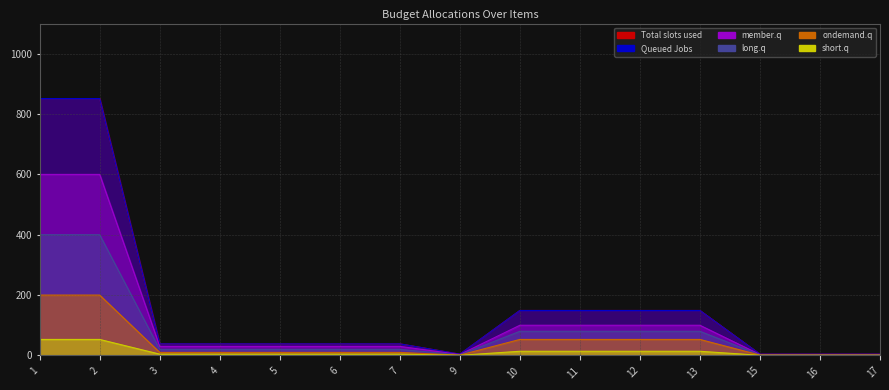

Rank the series by their maximum value, from highest to lowest.

Total slots used, Queued Jobs, member.q, long.q, ondemand.q, short.q